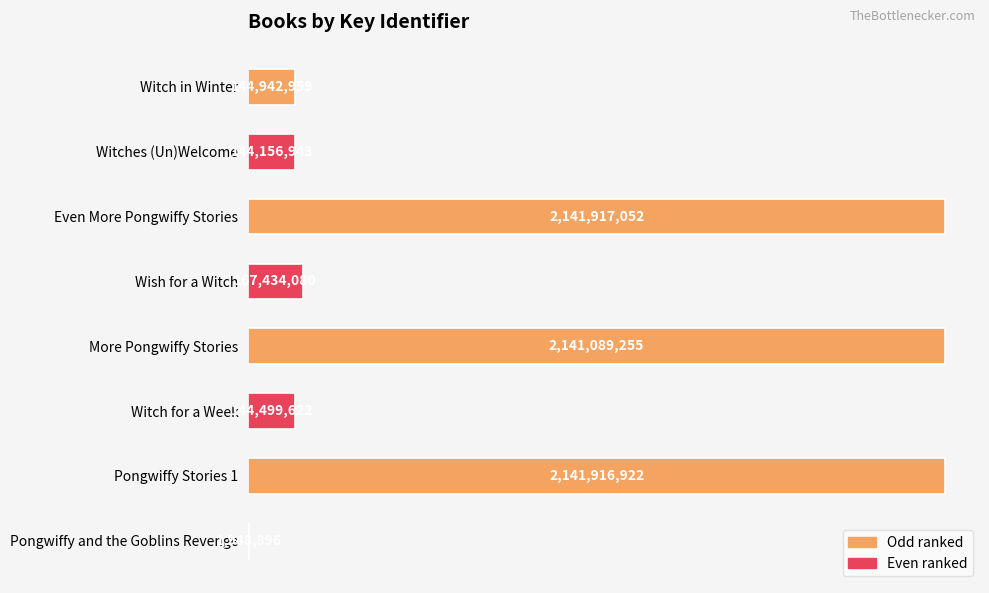

Count the number of categories in the chart.

8